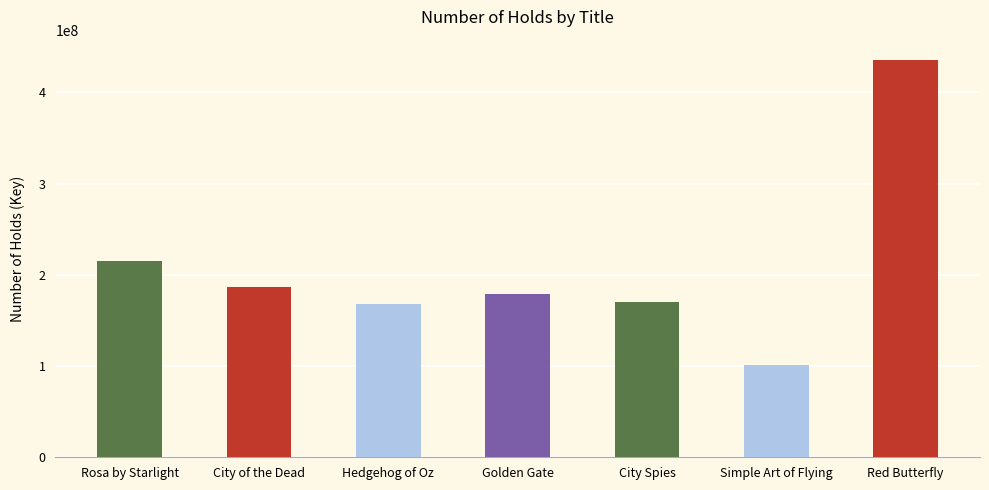

At which category does the chart reach its peak across all series?

Red Butterfly